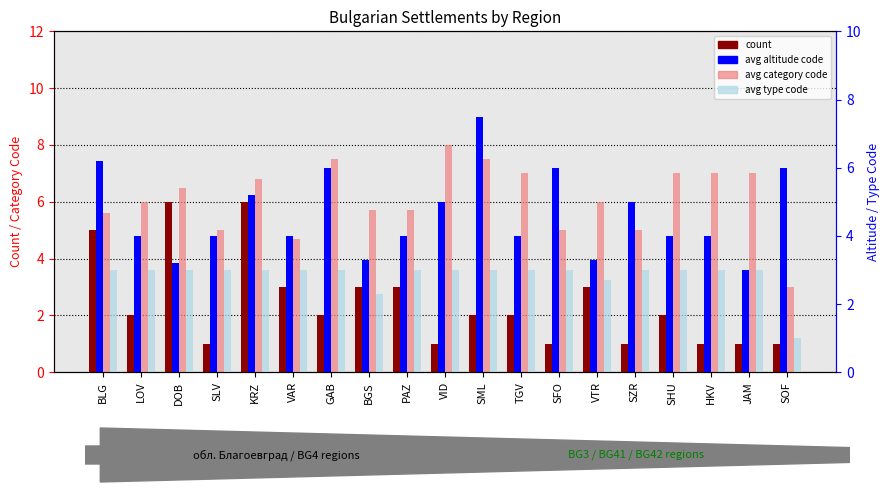

What is the average value of the avg altitude code series?

4.6